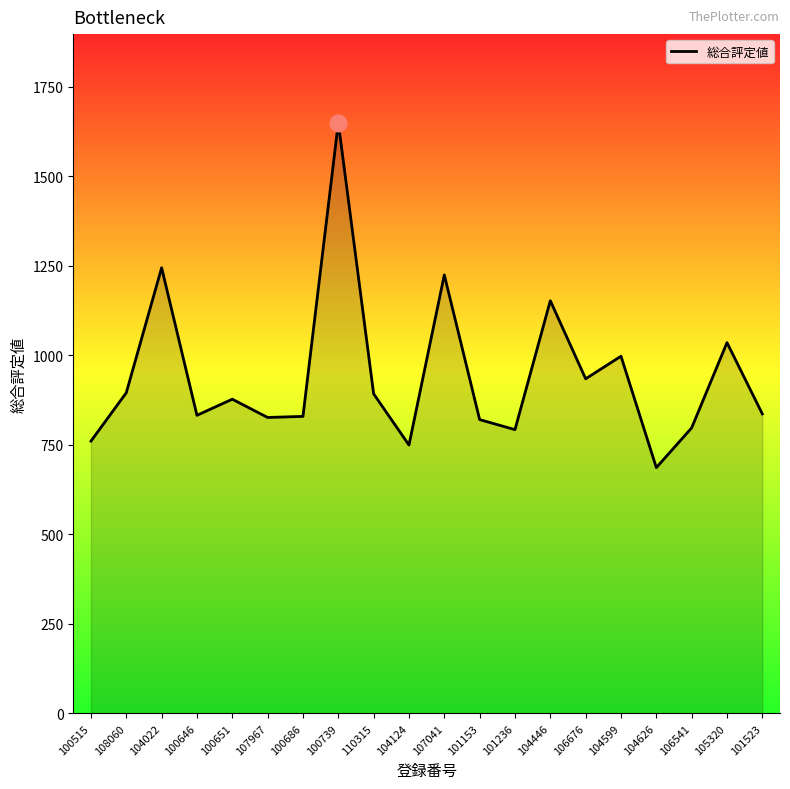

The chart shows a value of 792 at 101236. True or false?

True